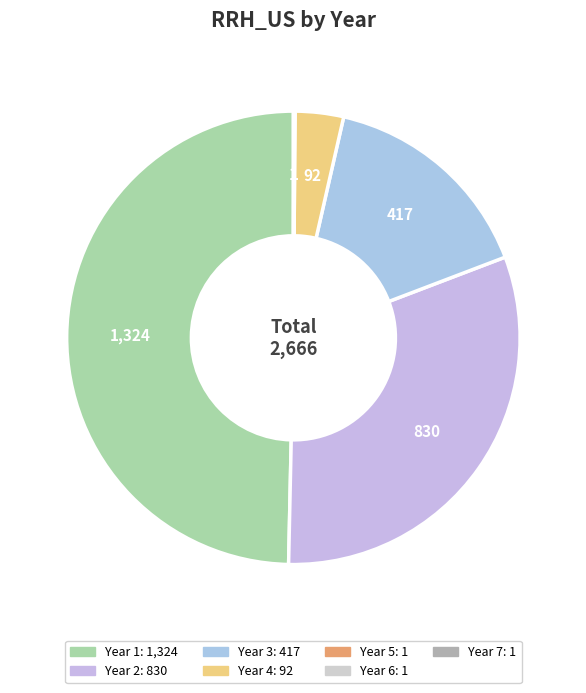

To the nearest percent, what percentage of the pie is Year 1?

50%